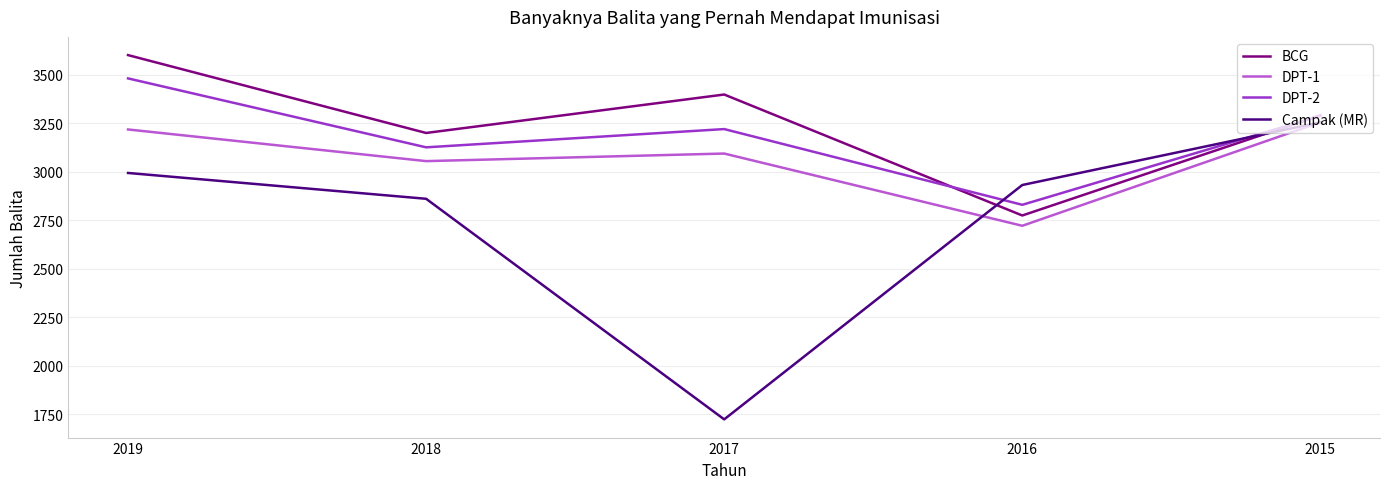

What is the minimum value for DPT-1?

2721